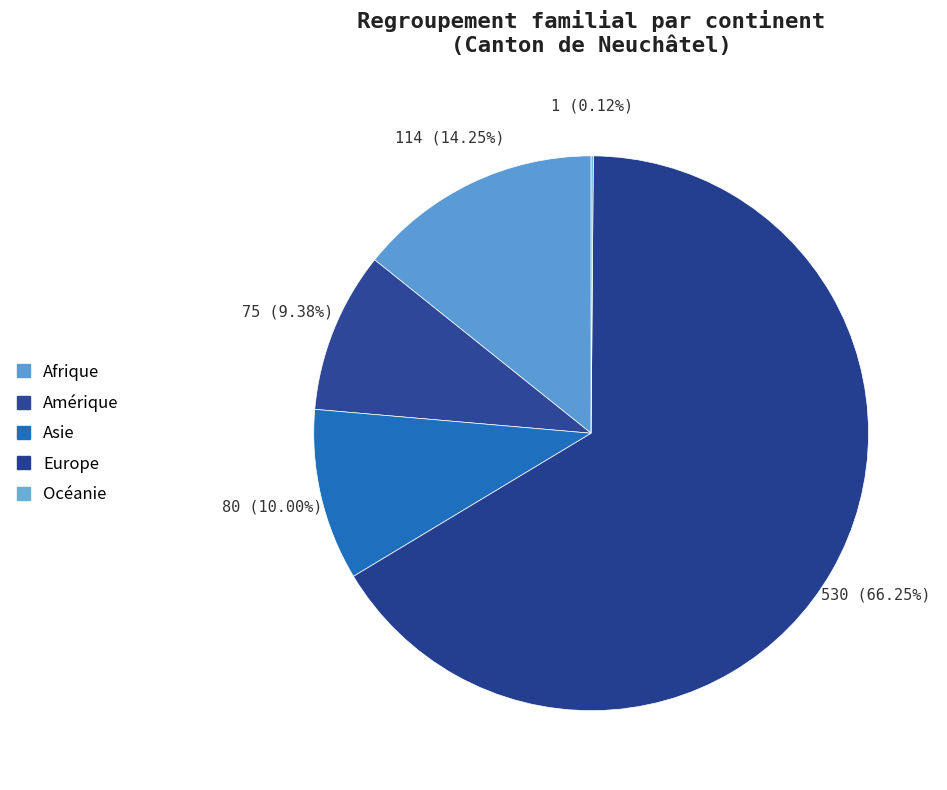

What is the total percentage of Océanie and Amérique?

9.5%